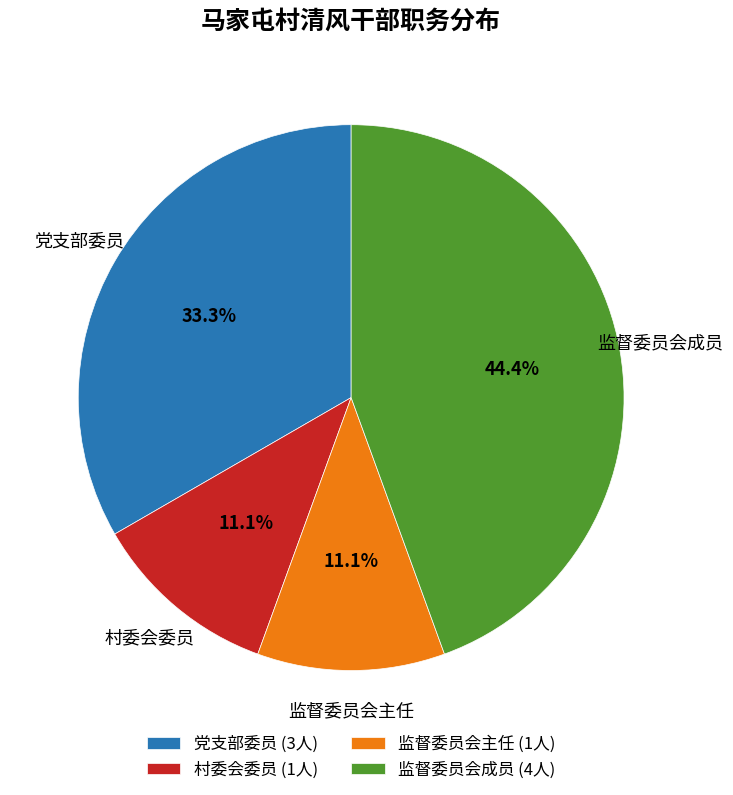

Between 党支部委员 (3人) and 监督委员会成员 (4人), which is larger?

监督委员会成员 (4人)